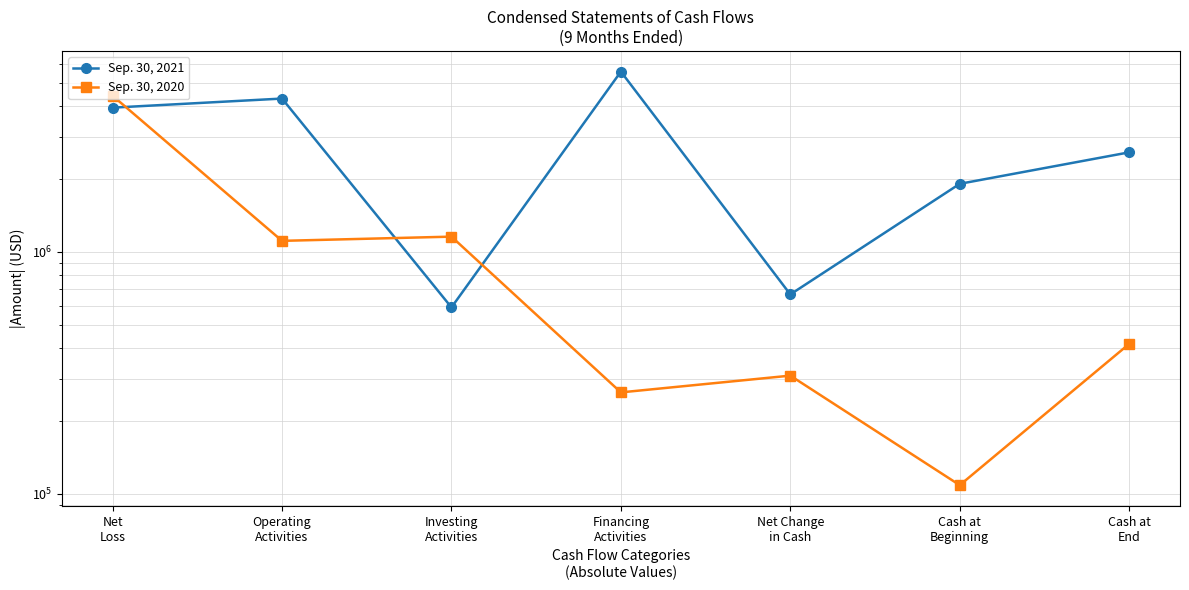

What is the minimum value shown in the chart?

108756